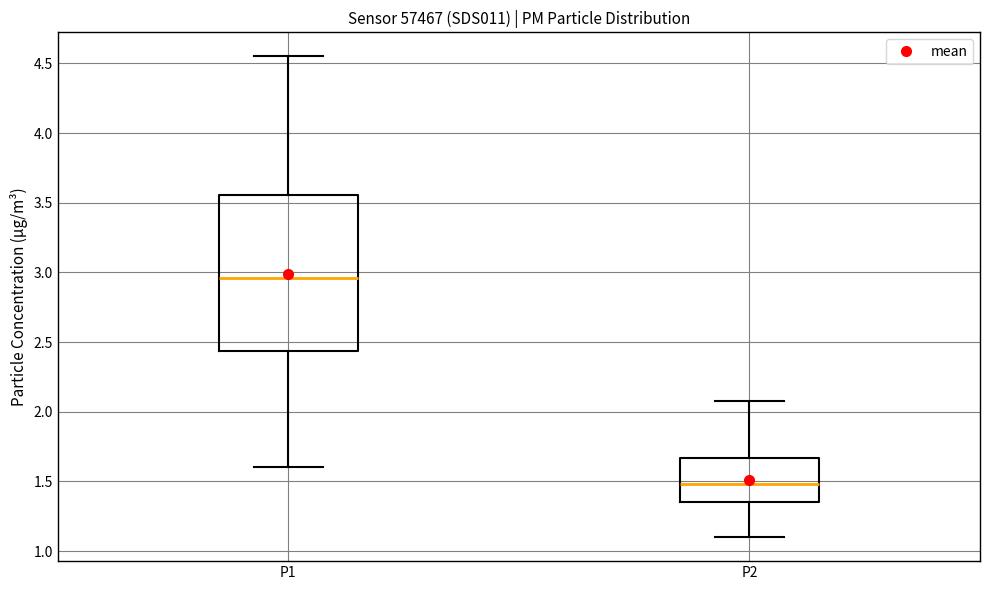

Reading left to right, transcribe this box plot: for each box, give where its median line is, the range the box spans, and where its two whiskers end, as read against the y-axis. The values are not printed on the chart, so give them approximately, as read against the axis.

P1: median 2.95, box 2.45 to 3.55, whiskers 1.60 to 4.55
P2: median 1.50, box 1.35 to 1.65, whiskers 1.10 to 2.10